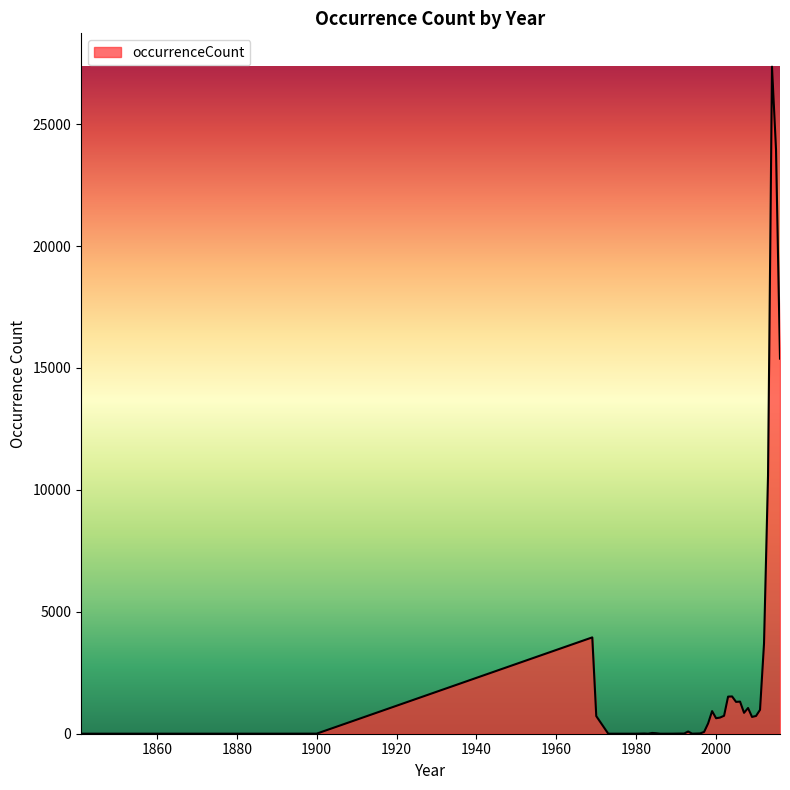

What is the difference between the maximum and minimum values?

27356